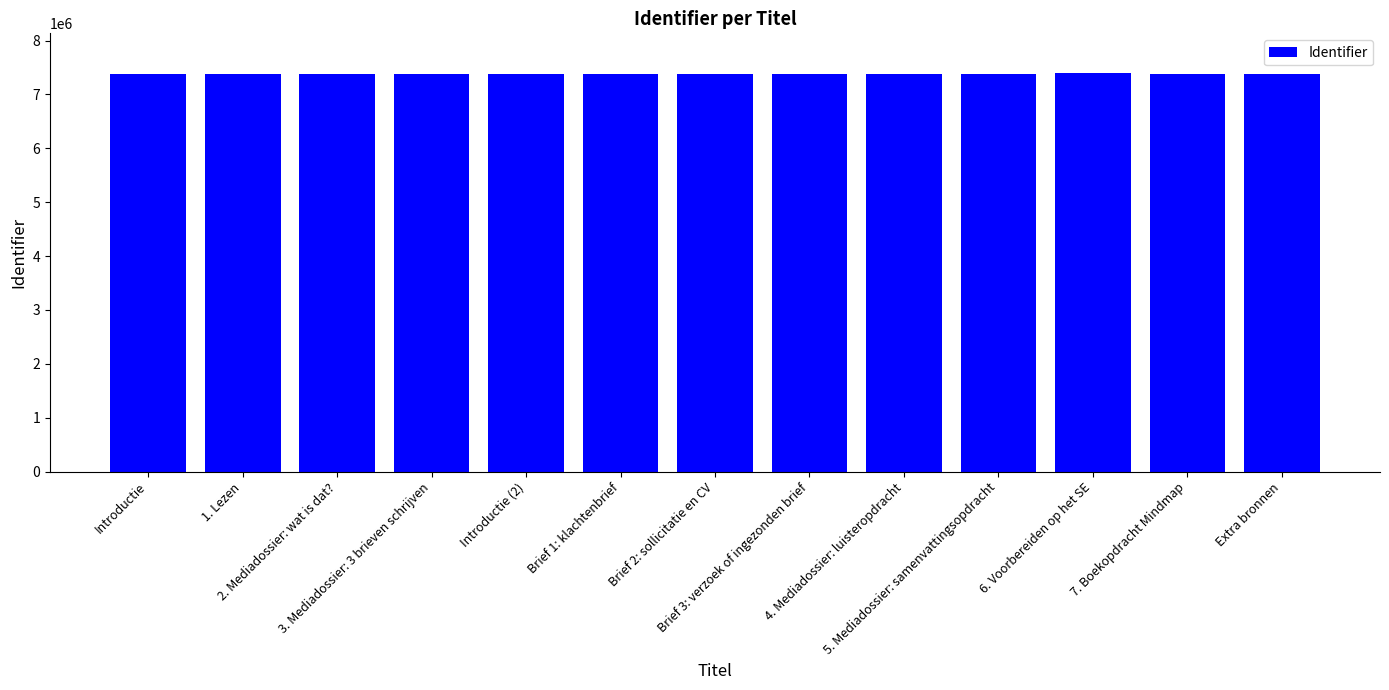

What is the greatest value displayed?

7394015